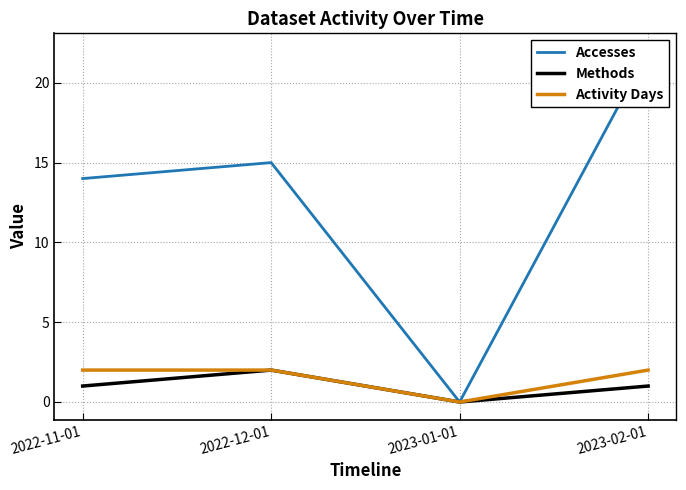

Which category has the lowest value in the Accesses series?

2023-01-01